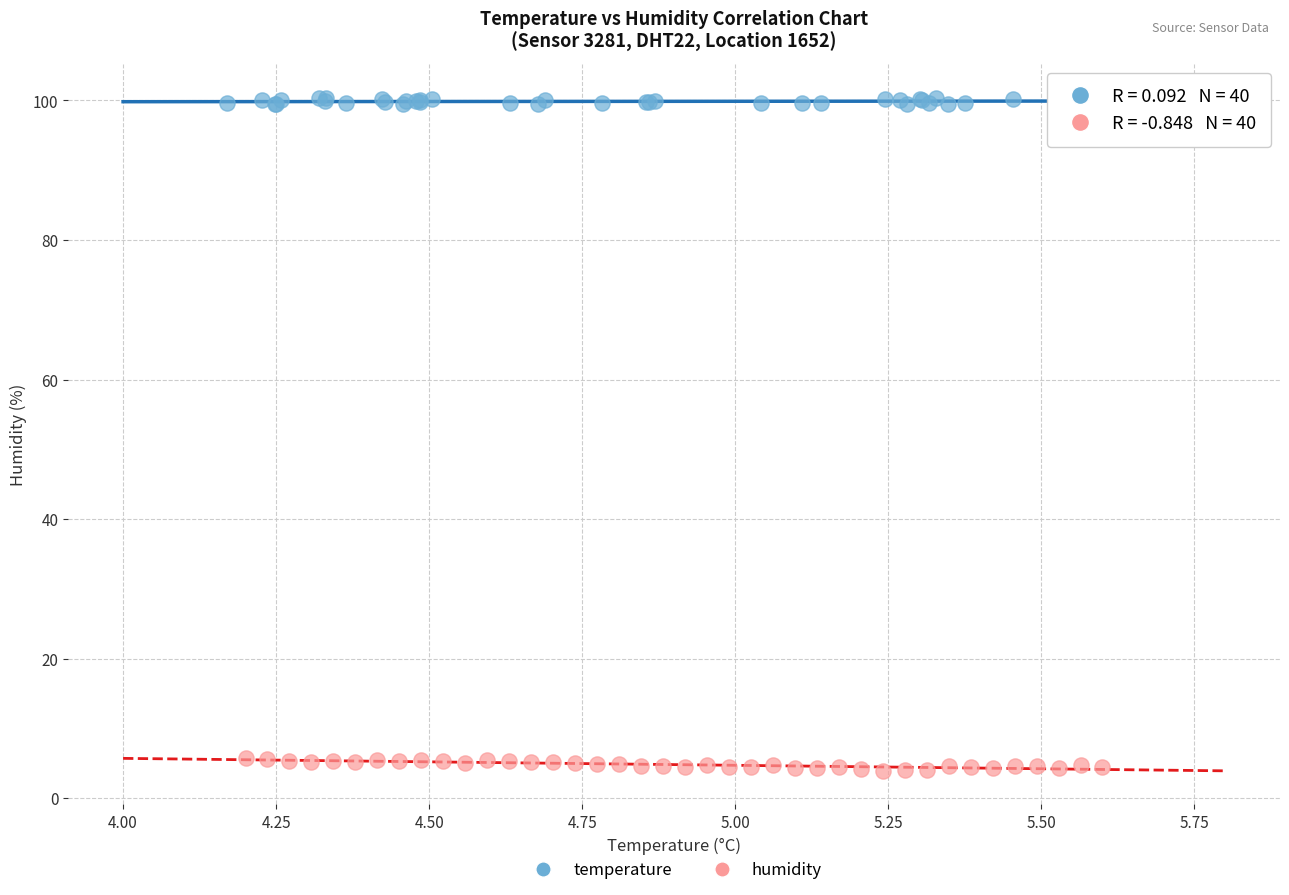

Which series contains the lowest Y value?

humidity